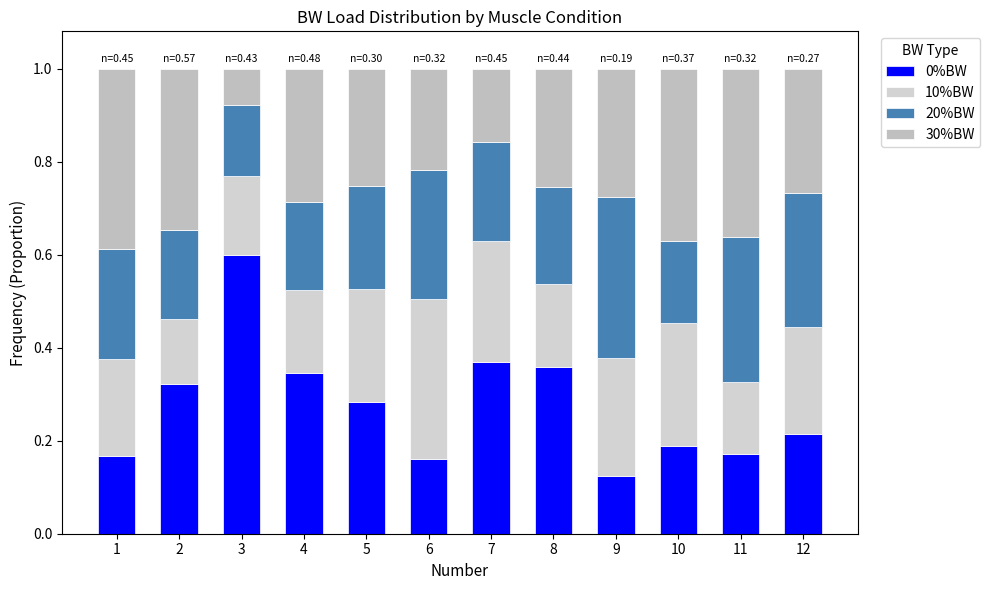

Which series has the largest range (max minus min)?

0%BW